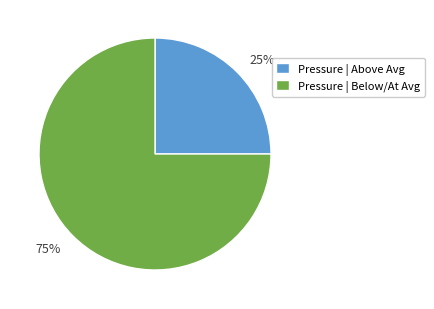

Is it true that 75% is 70% of the pie?

False